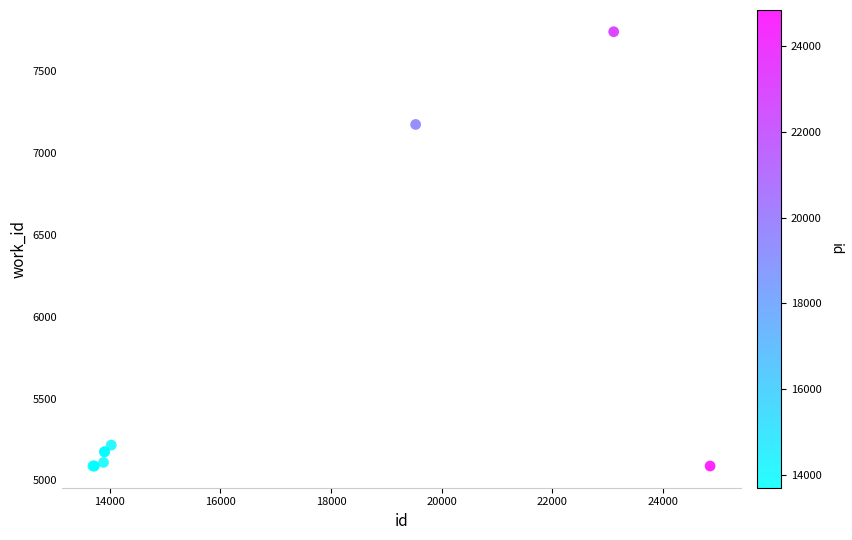

What Y value in the scatter plot is closest to 6415?

7176